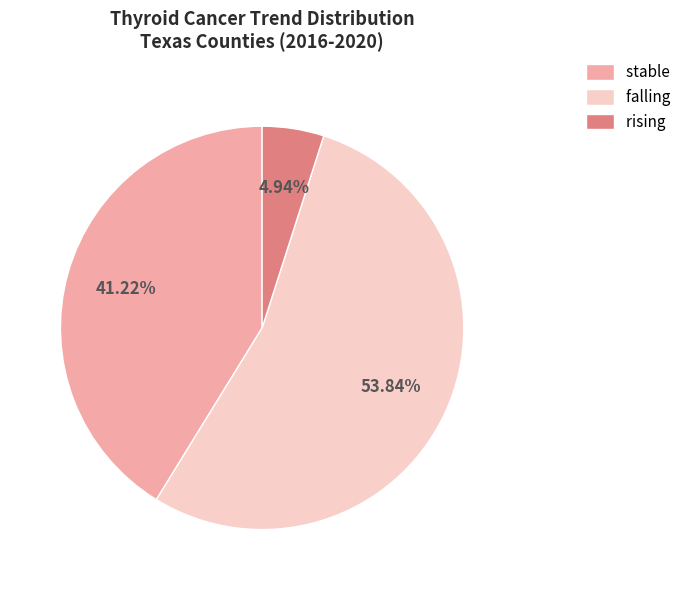

To the nearest percent, what is the average slice percentage?

33%